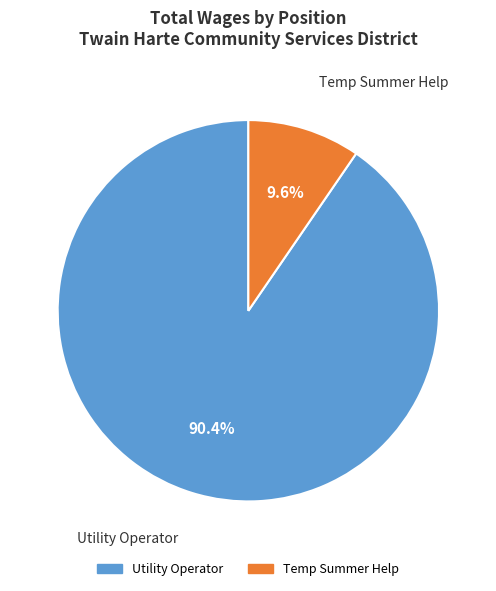

How many segments does this pie chart have?

2